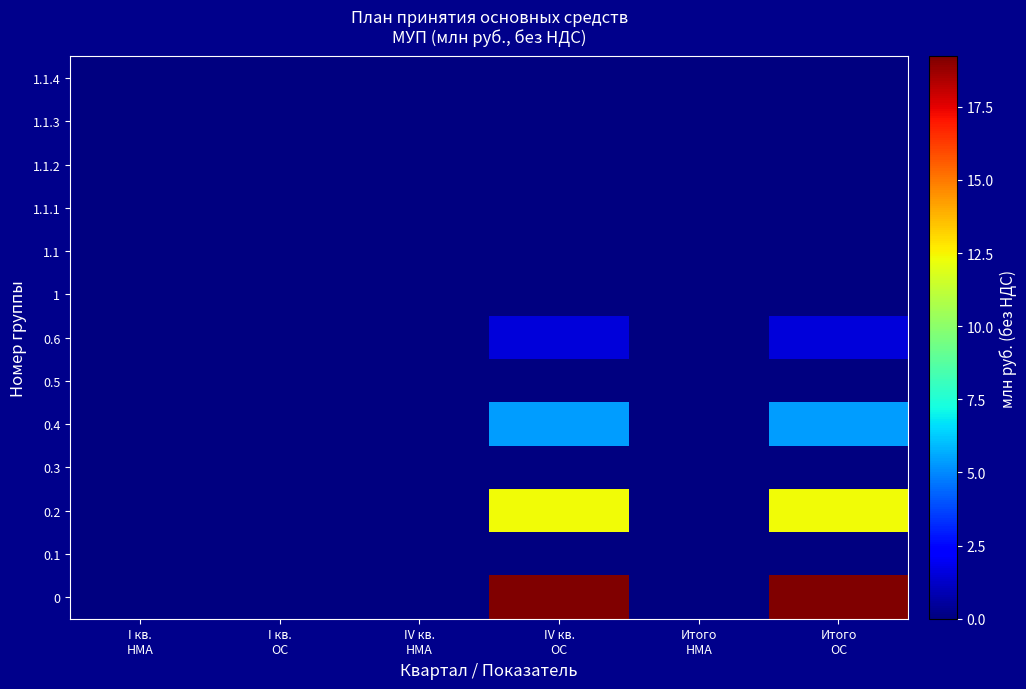

Count the number of categories in the chart.

6